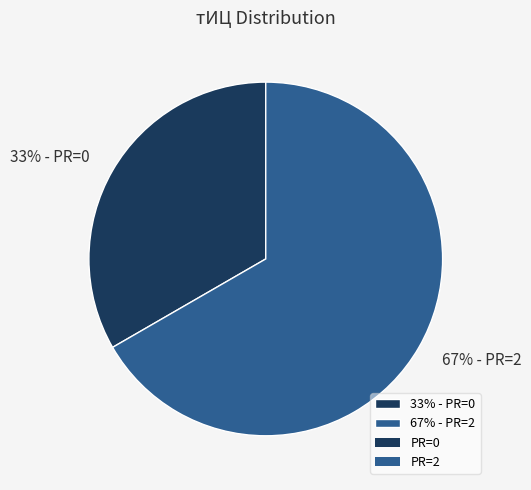

To the nearest percent, what is the average slice percentage?

50%